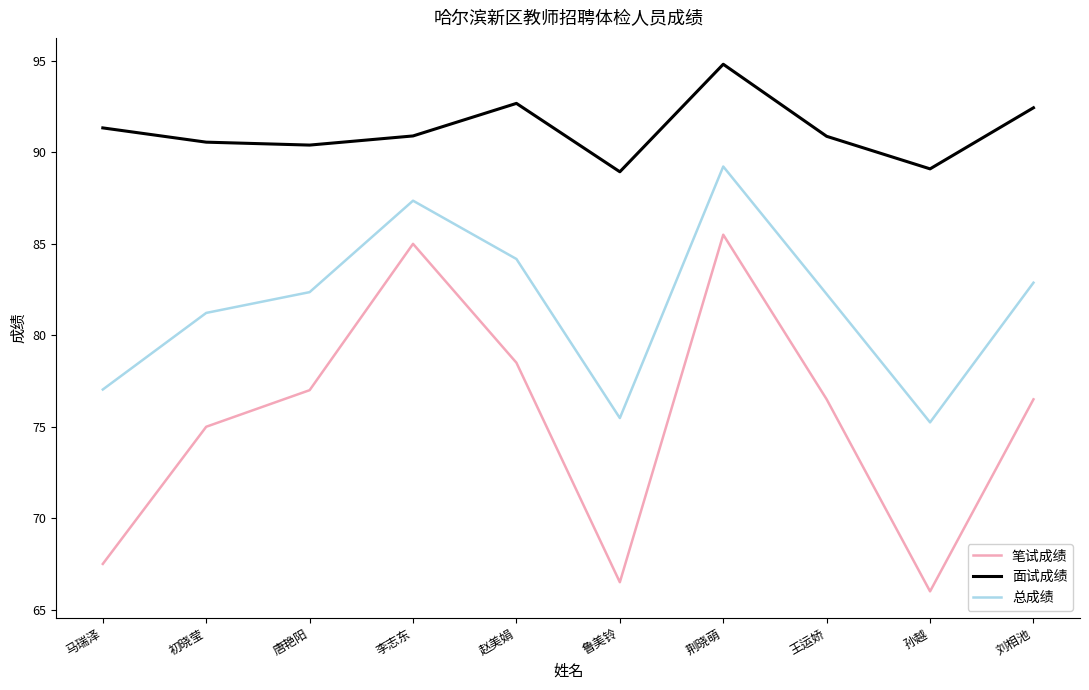

Which label corresponds to the smallest value in the chart?

孙越